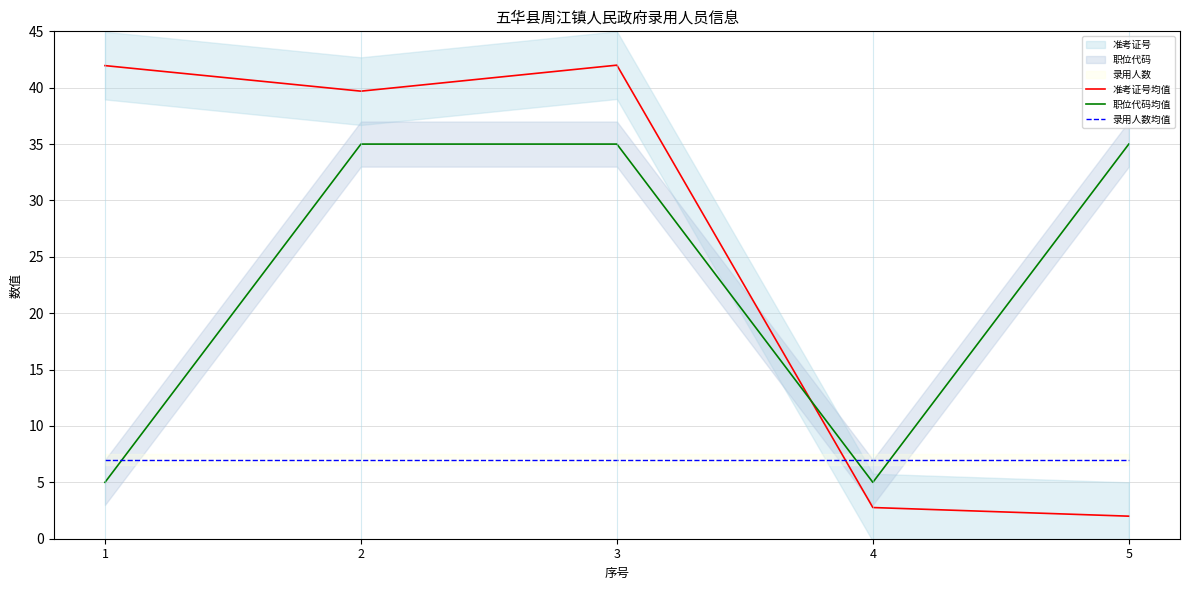

The value of 录用人数均值 at 1 is 7.0. True or false?

True